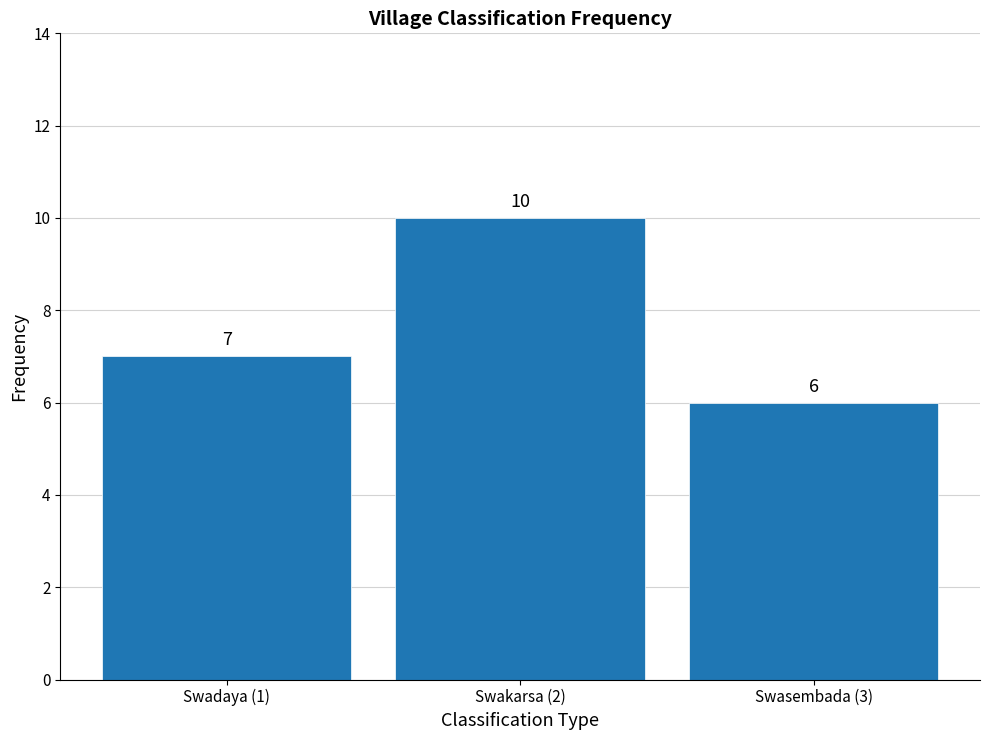

Reading left to right, transcribe all the data shown in this chart.

Swadaya (1)=7	Swakarsa (2)=10	Swasembada (3)=6